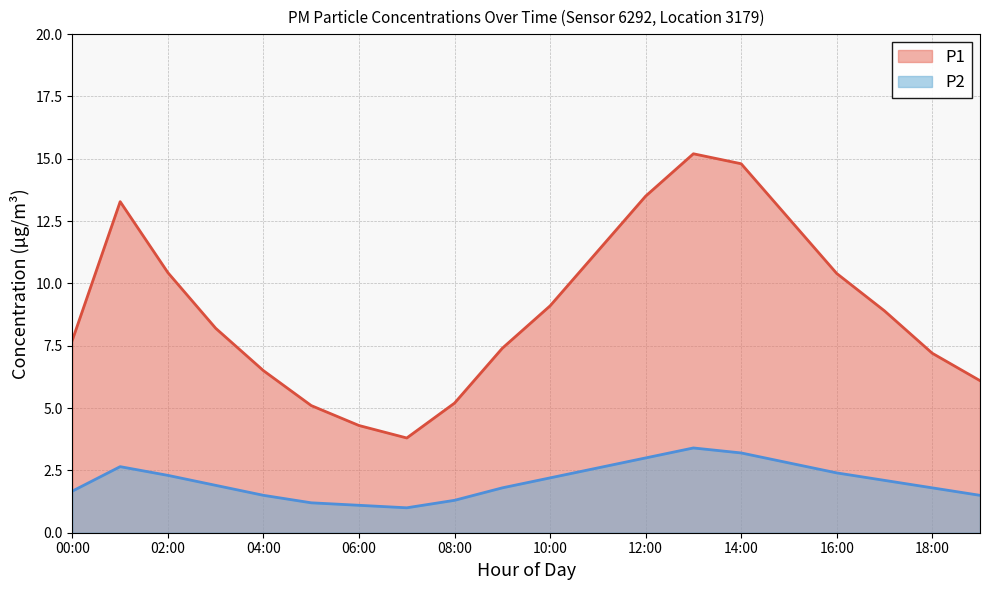

Rank the series by their average value, from highest to lowest.

P1, P2